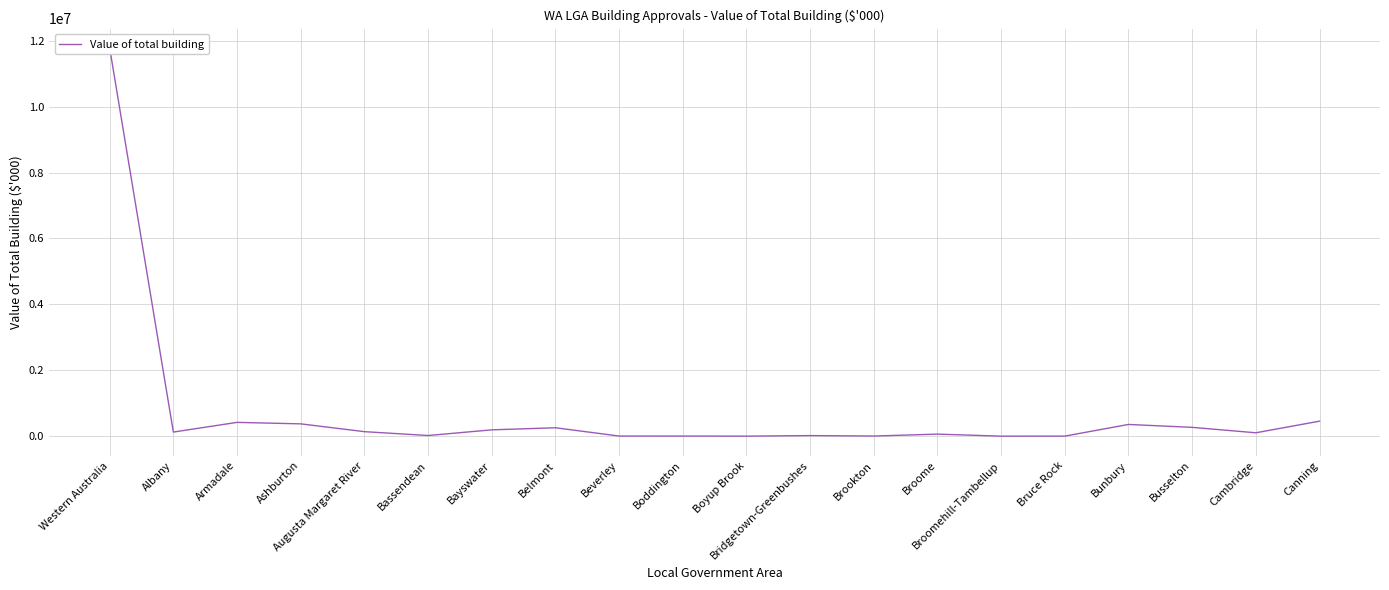

What is the value of the 9th point from the left?

3996.0